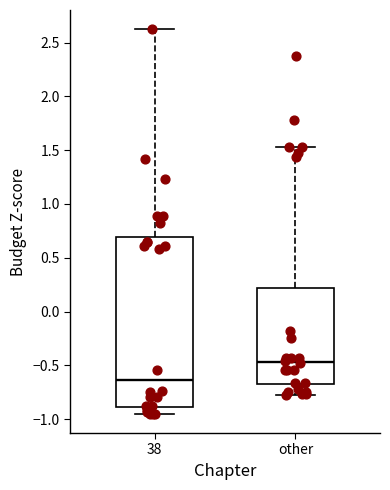

Which box has the highest median line?

other